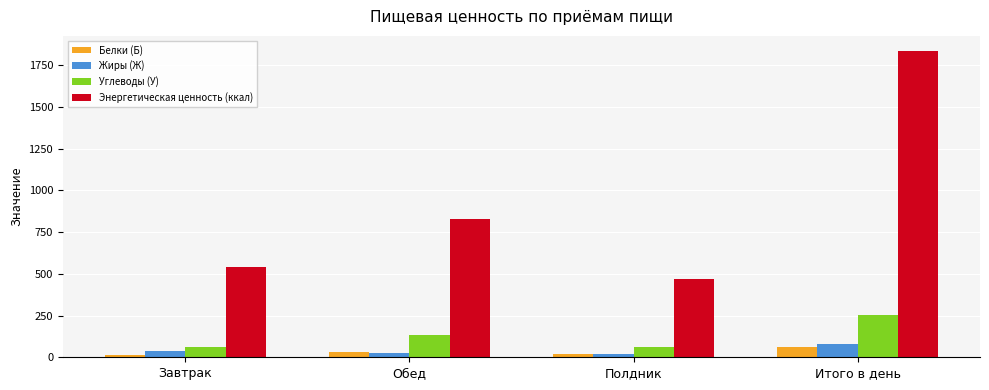

Which series has the widest spread of values?

Энергетическая ценность (ккал)